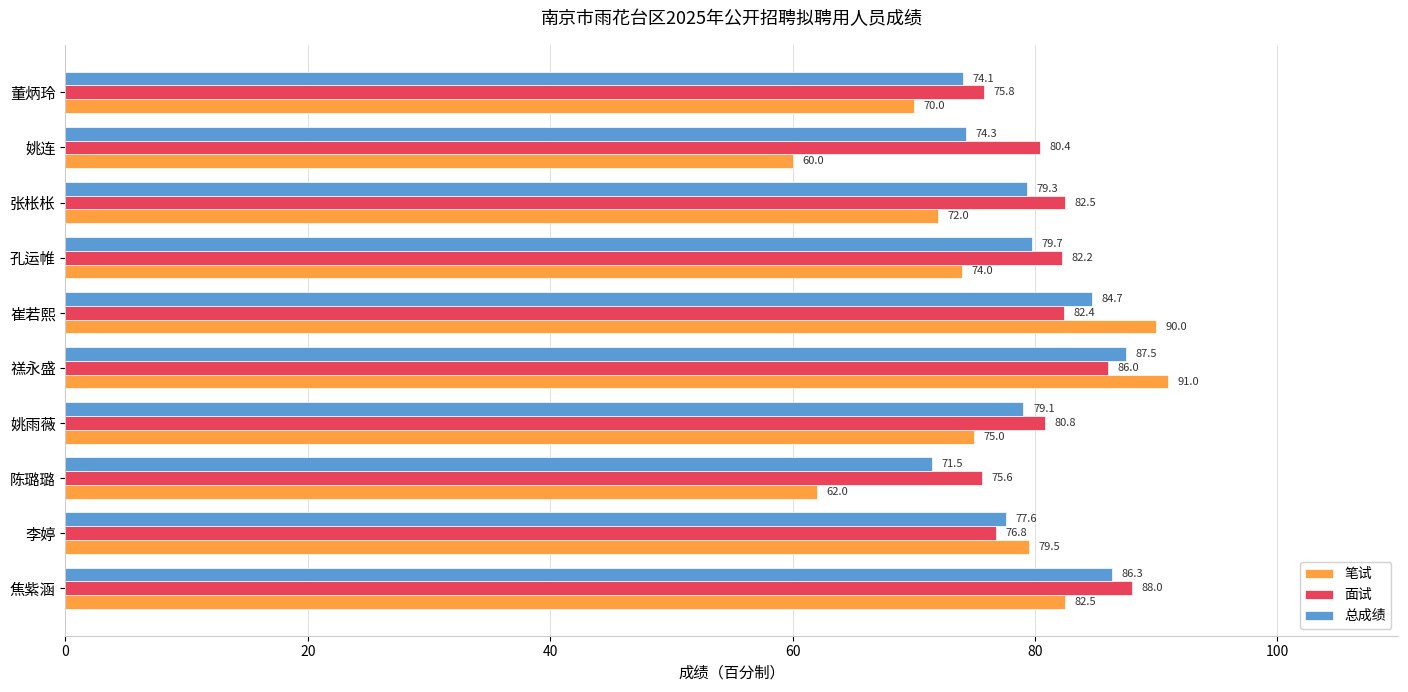

Rank the series by their average value, from lowest to highest.

笔试, 总成绩, 面试